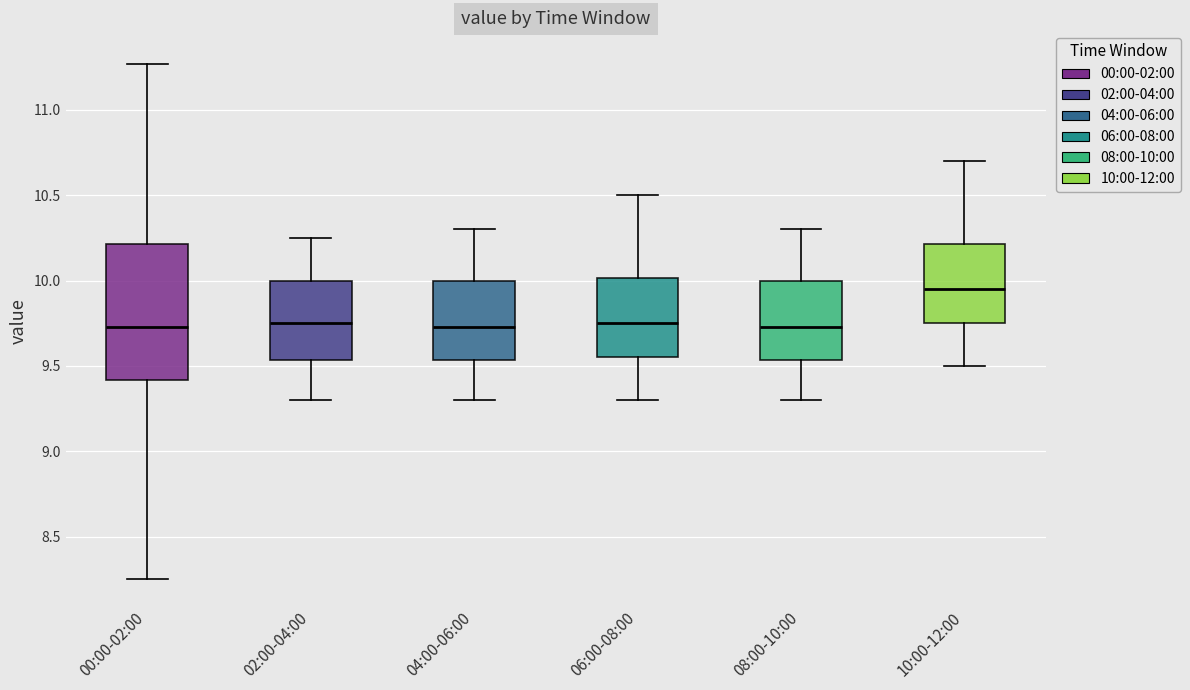

Where does the lower whisker of the box for 10:00-12:00 end on the y-axis? The values are not printed on the chart, so give them approximately, as read against the axis.

9.50